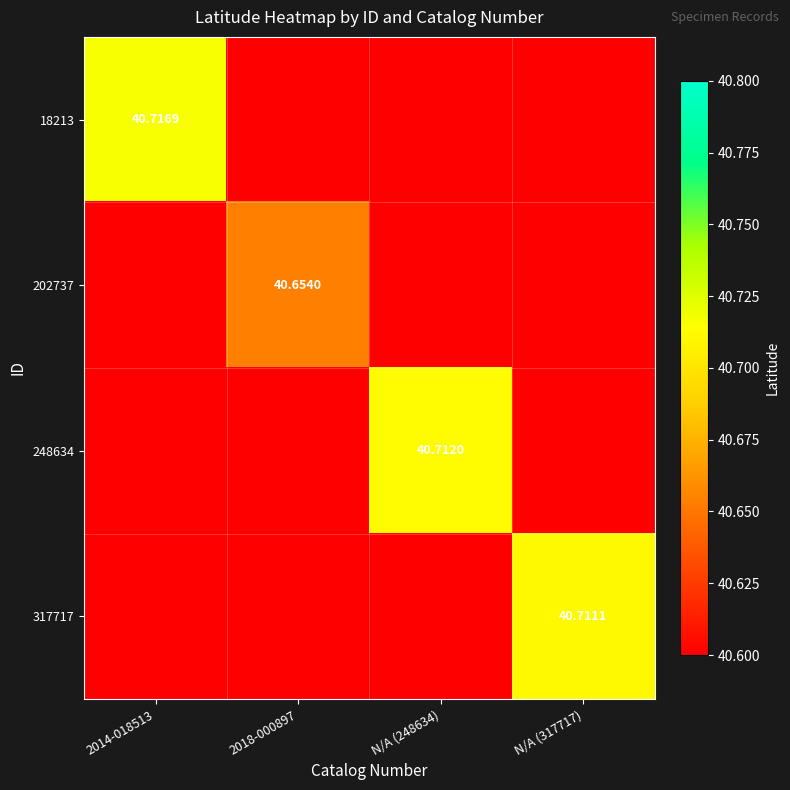

What is the minimum value shown in the chart?

40.6